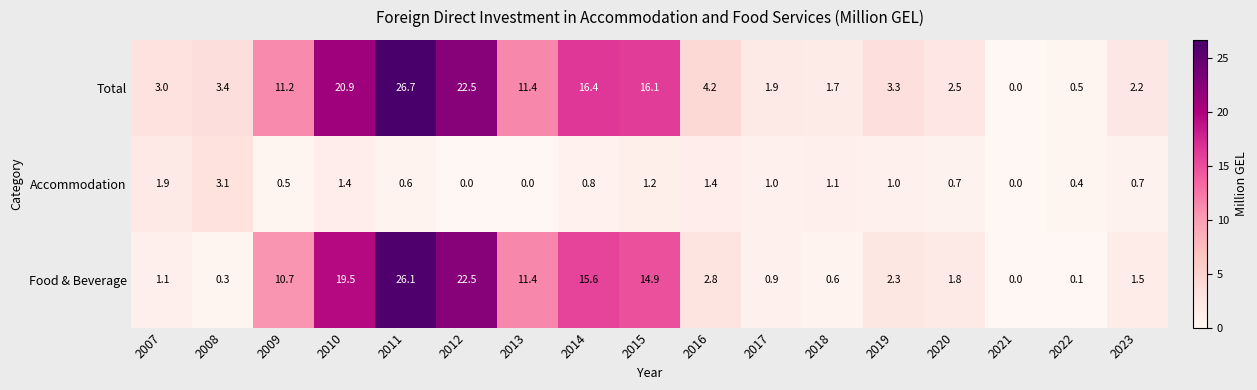

At which category does the chart reach its peak across all series?

2011